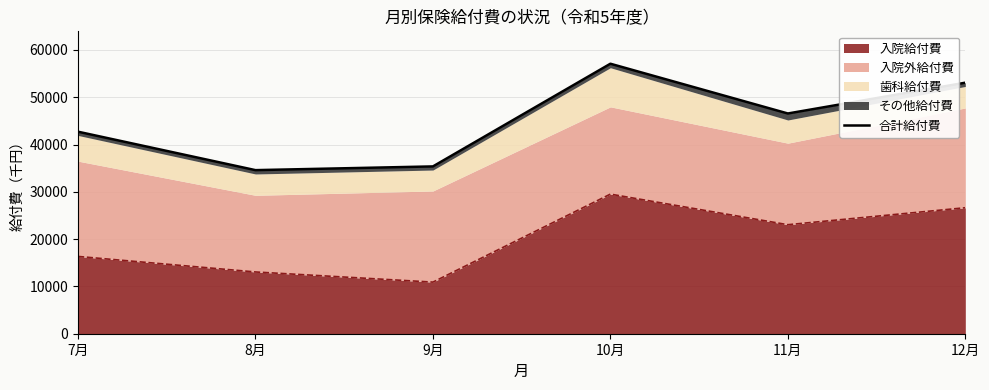

What is the label of the 1st point from the left?

7月